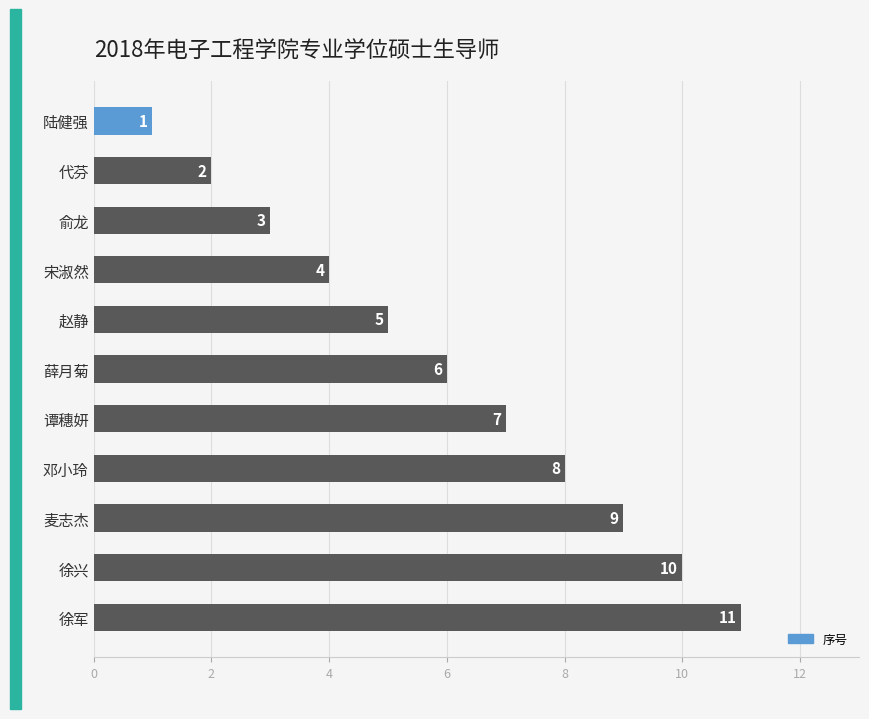

What is the ratio of the value at 赵静 to the value at 邓小玲?

0.6